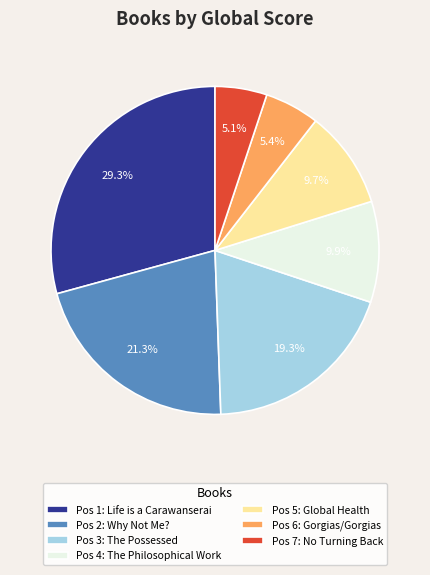

What is the ratio of the value at Pos 7: No Turning Back to the value at Pos 5: Global Health?

0.5